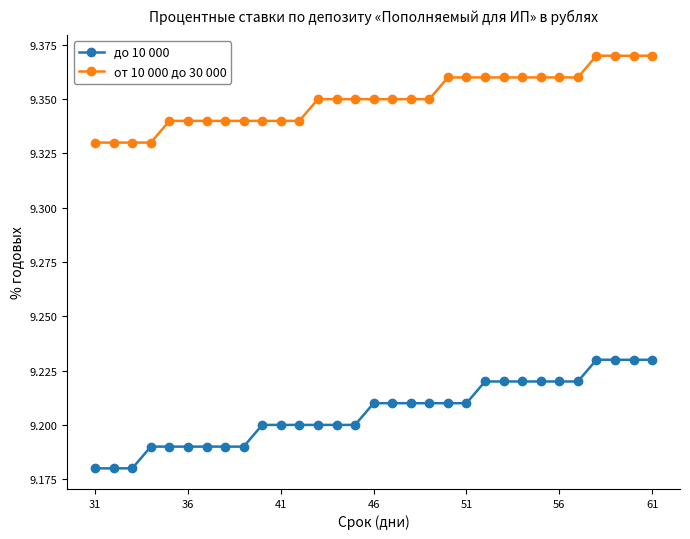

Rank the series by their average value, from highest to lowest.

от 10 000 до 30 000, до 10 000